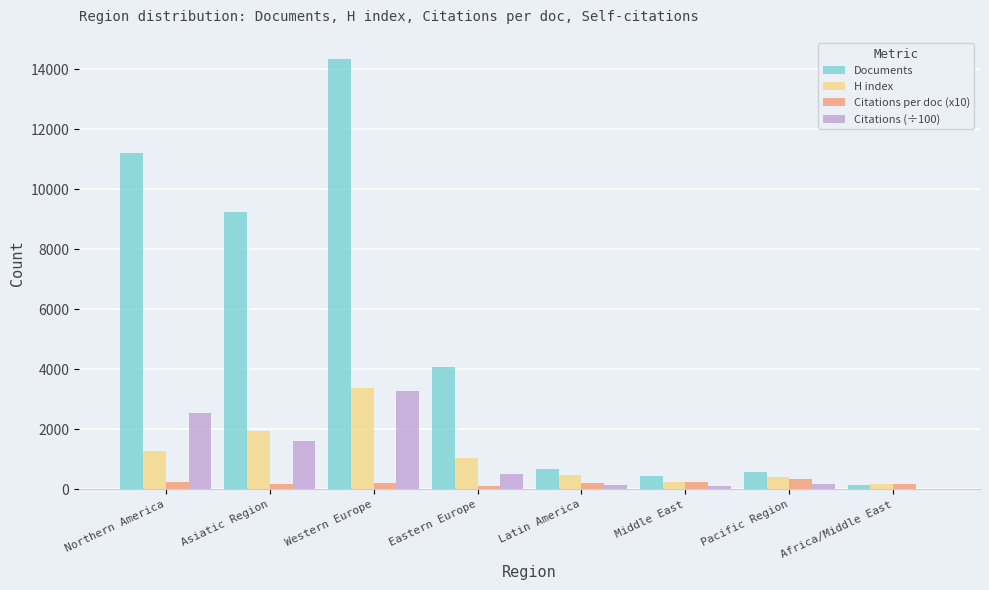

Which category has the highest value across all series?

Western Europe